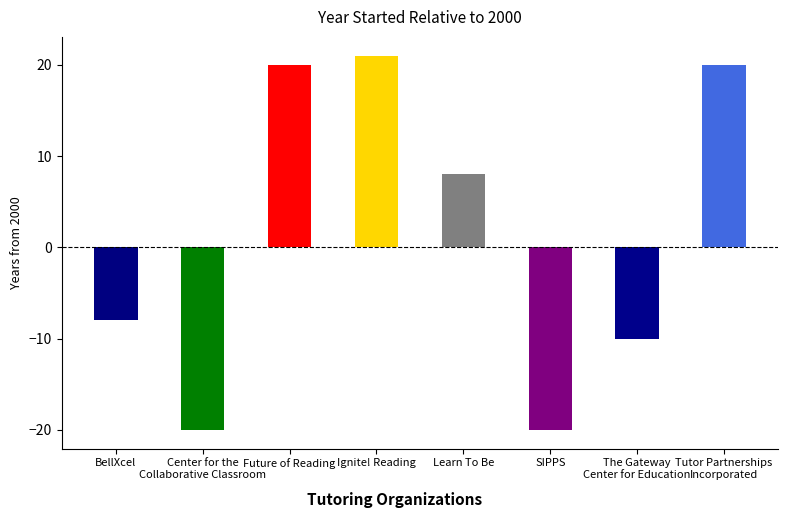

What is the difference between the maximum and minimum values?

41